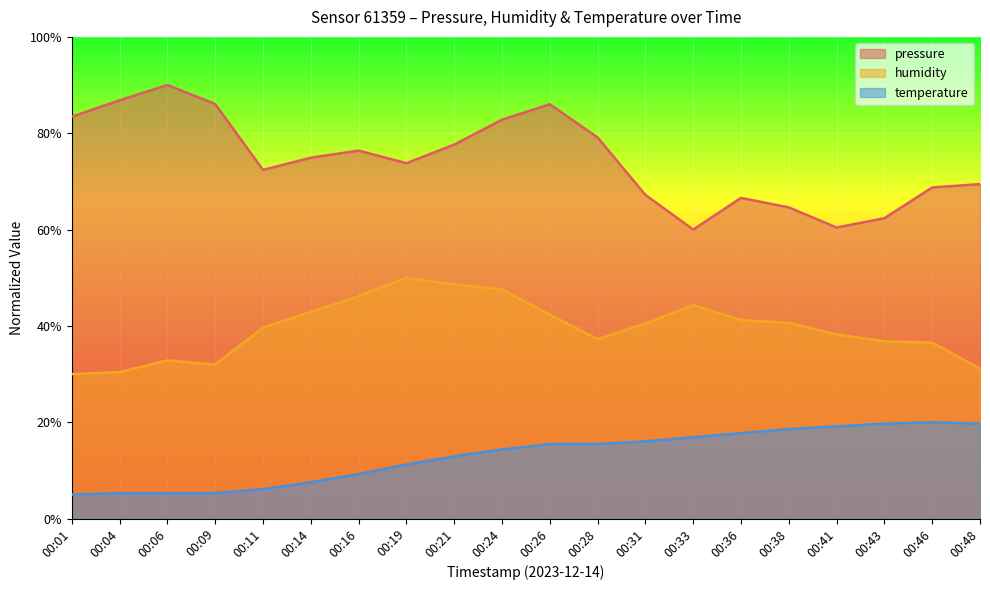

Reading left to right, extract all data points from this chart.

pressure: 00:01=83.4	00:04=86.8	00:06=90.0	00:09=86.1	00:11=72.4	00:14=74.9	00:16=76.4	00:19=73.8	00:21=77.6	00:24=82.8	00:26=86.0	00:28=79.1	00:31=67.2	00:33=60.0	00:36=66.6	00:38=64.6	00:41=60.4	00:43=62.4	00:46=68.7	00:48=69.4
humidity: 00:01=30.0	00:04=30.4	00:06=32.8	00:09=32.0	00:11=39.6	00:14=42.9	00:16=46.2	00:19=50.0	00:21=48.6	00:24=47.6	00:26=42.3	00:28=37.2	00:31=40.5	00:33=44.3	00:36=41.2	00:38=40.6	00:41=38.2	00:43=36.8	00:46=36.5	00:48=31.1
temperature: 00:01=5.0	00:04=5.3	00:06=5.3	00:09=5.3	00:11=6.1	00:14=7.5	00:16=9.2	00:19=11.2	00:21=12.9	00:24=14.3	00:26=15.5	00:28=15.5	00:31=16.0	00:33=16.9	00:36=17.7	00:38=18.6	00:41=19.2	00:43=19.7	00:46=20.0	00:48=19.7